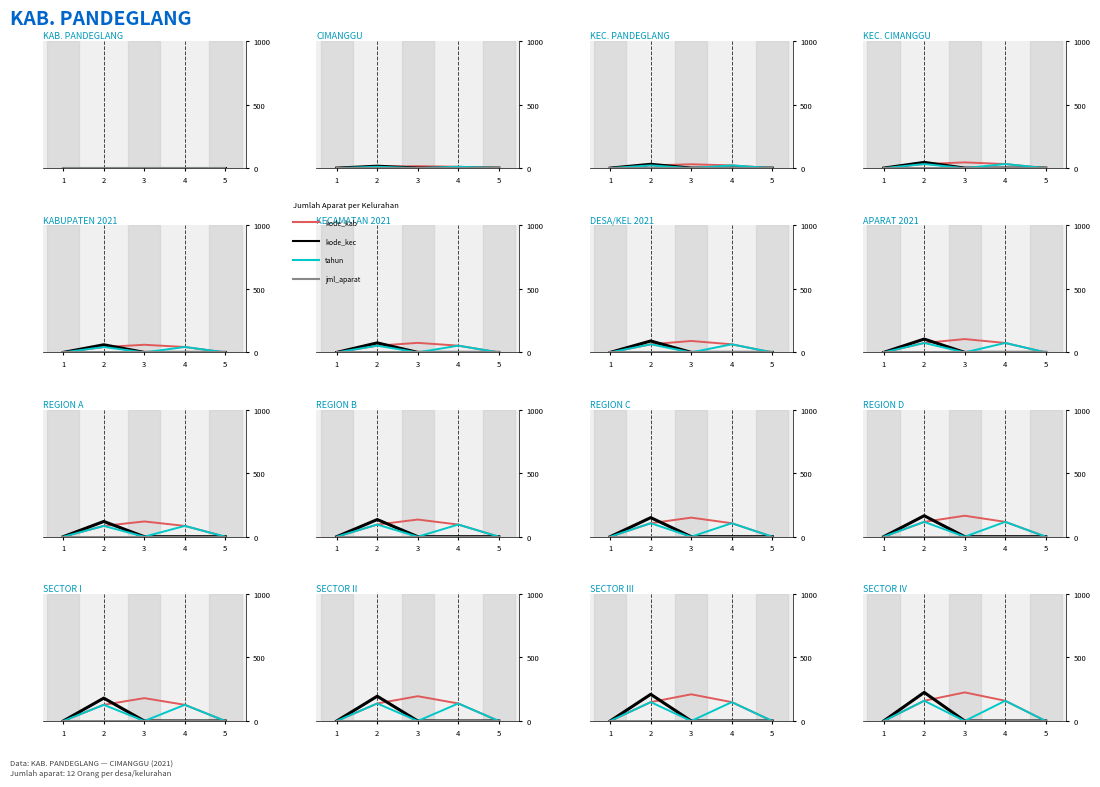

How many lines are shown in the chart?

4